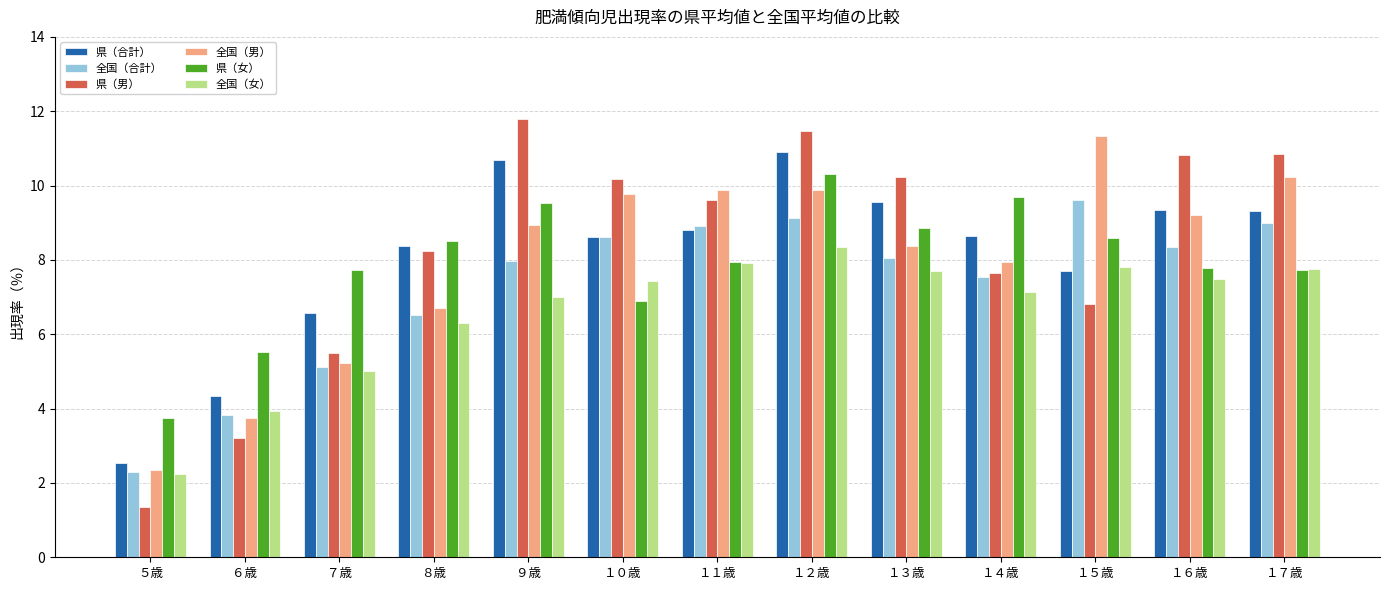

Are the bars horizontal?

No